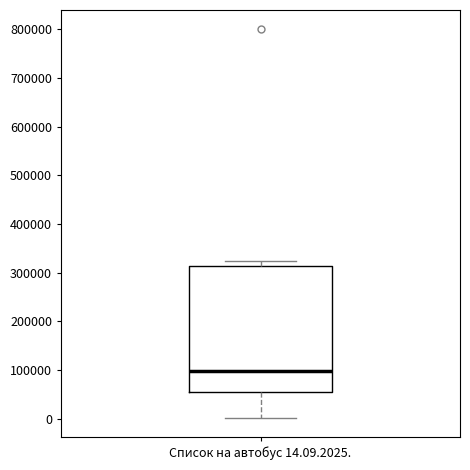

Where does the upper whisker of the box for Список на автобус 14.09.2025. end on the y-axis? The values are not printed on the chart, so give them approximately, as read against the axis.

320000